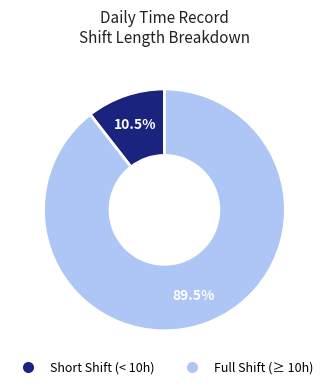

Count the number of slices in the pie.

2